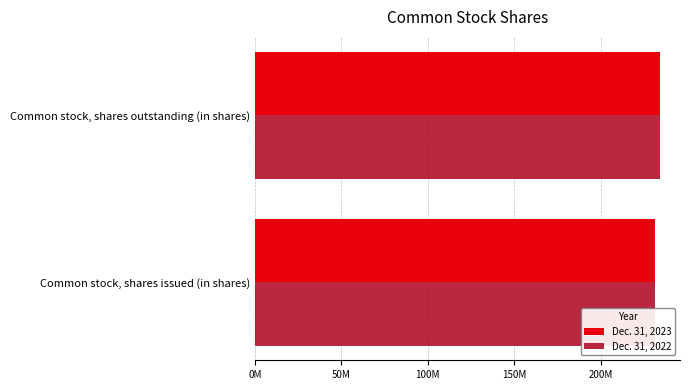

Between Common stock, shares outstanding (in shares) and Common stock, shares issued (in shares), which is larger?

Common stock, shares outstanding (in shares)